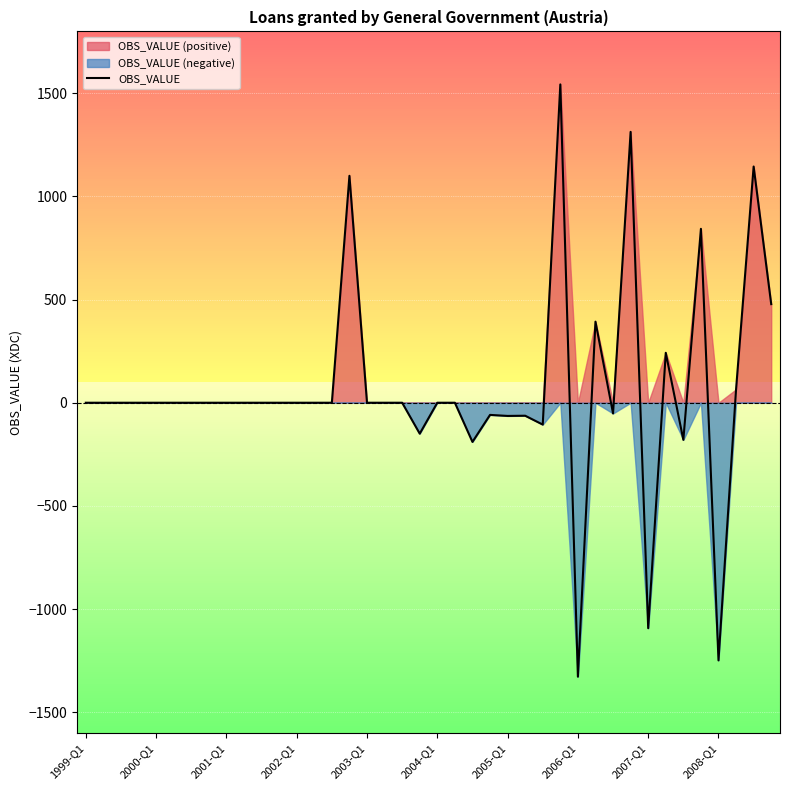

What is the lowest value of the OBS_VALUE series?

-1328